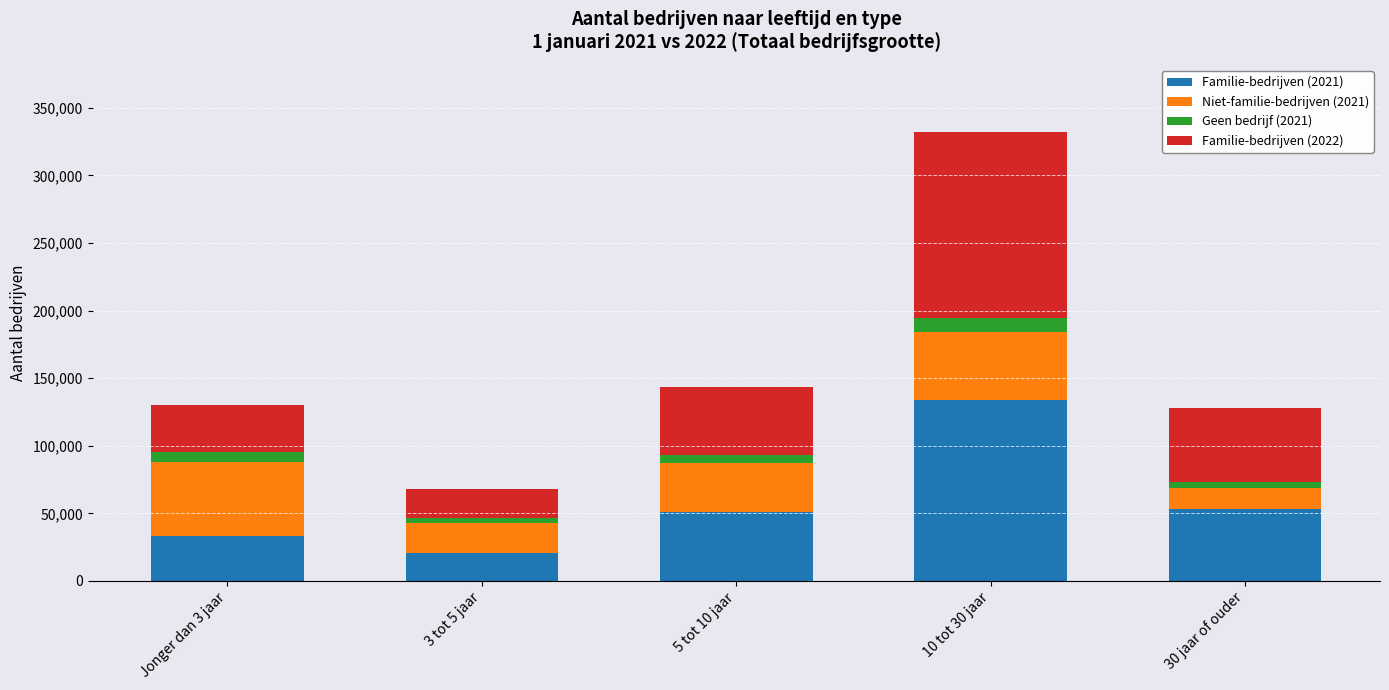

Reading right to left, list the values for the Familie-bedrijven (2021) series.

30 jaar of ouder=53255	10 tot 30 jaar=133695	5 tot 10 jaar=50785	3 tot 5 jaar=20995	Jonger dan 3 jaar=32925